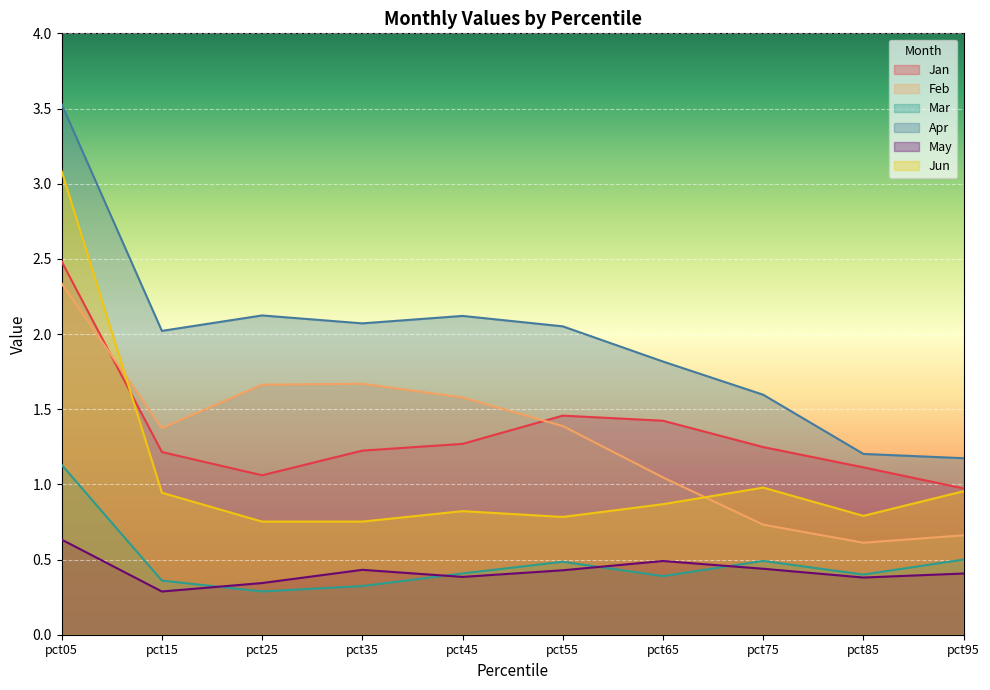

At which category is the sum across all series the highest?

pct05